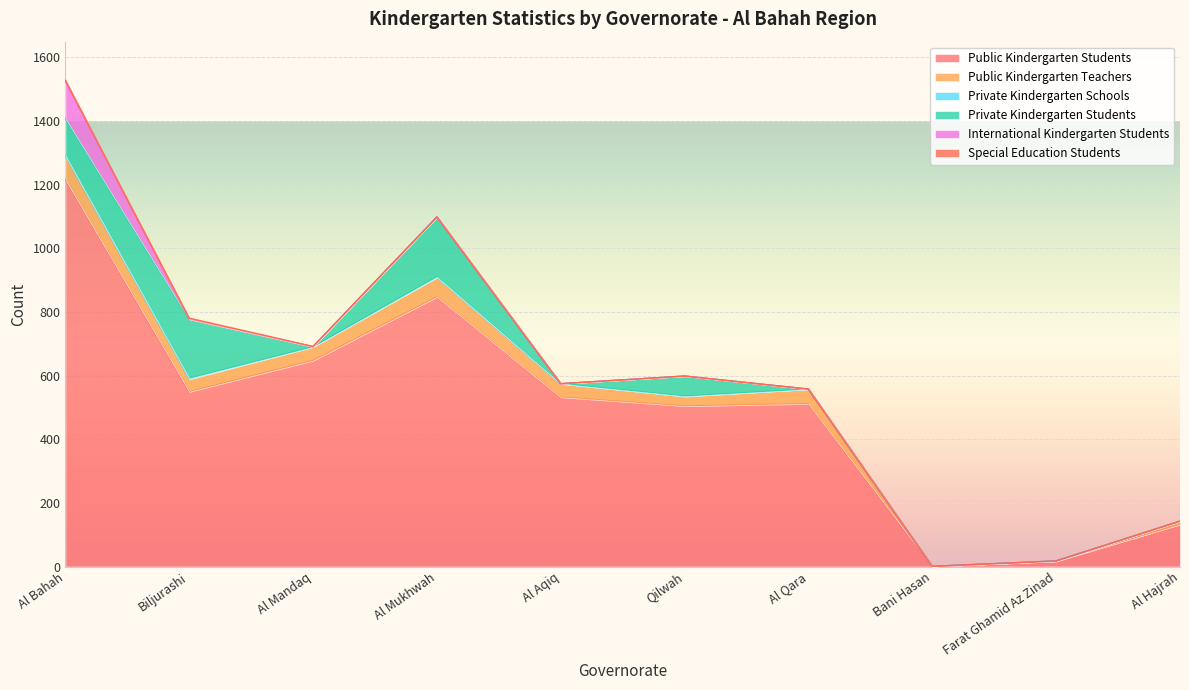

What is the label of the 7th point from the left?

Al Qara